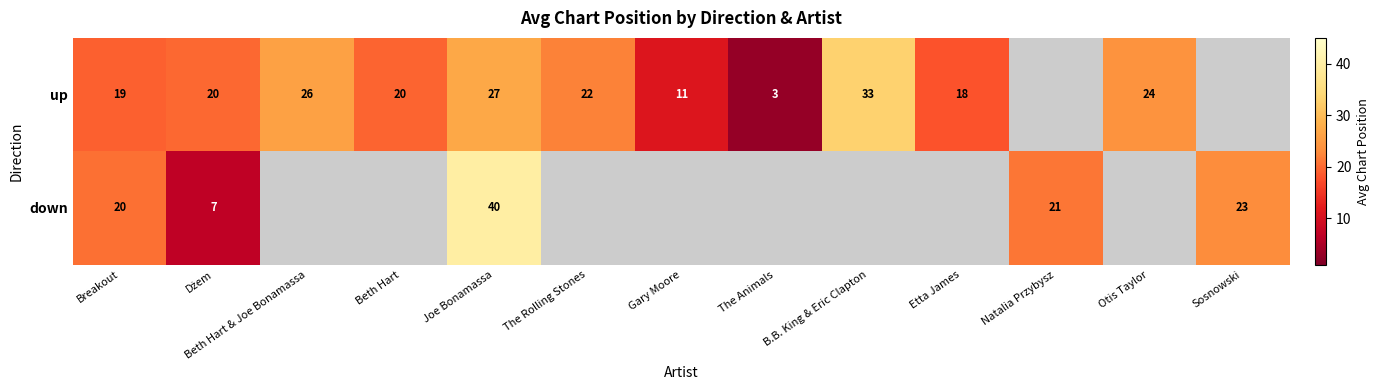

Is the value of up at The Rolling Stones greater than the value of down at Joe Bonamassa?

No